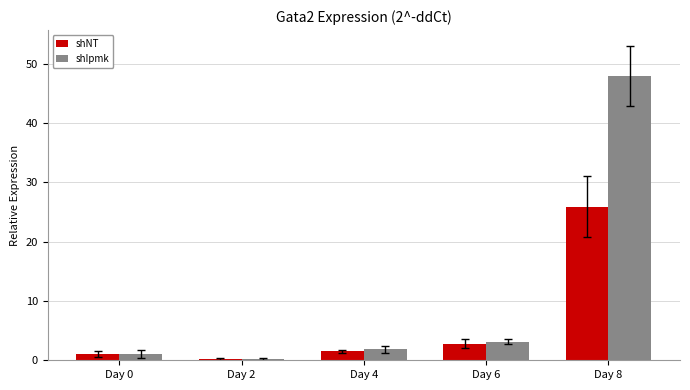

List the series in order of their peak value, lowest first.

shNT, shIpmk